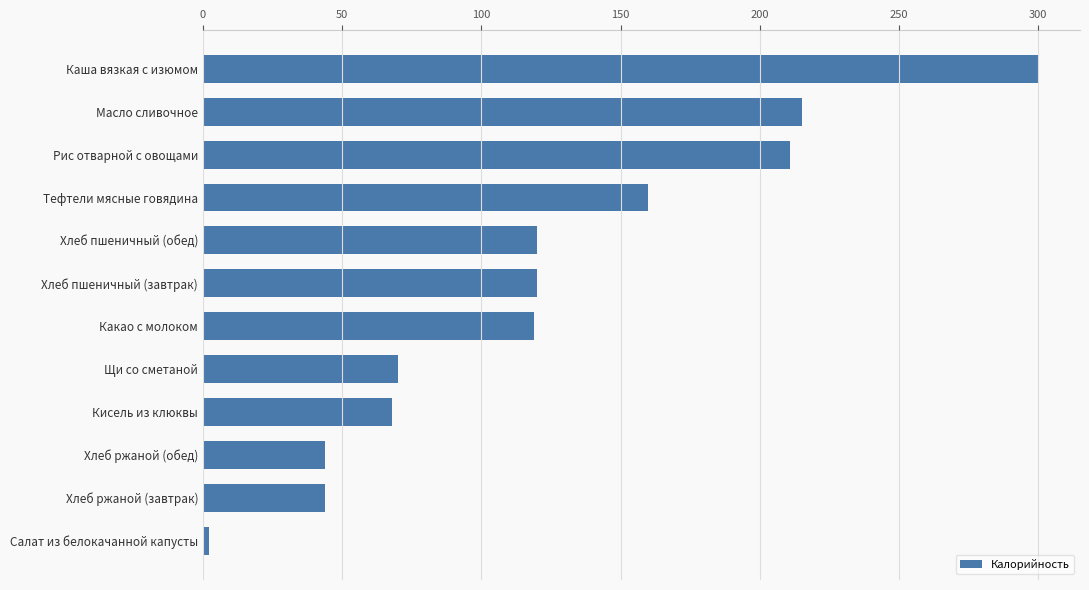

What is the greatest value displayed?

300